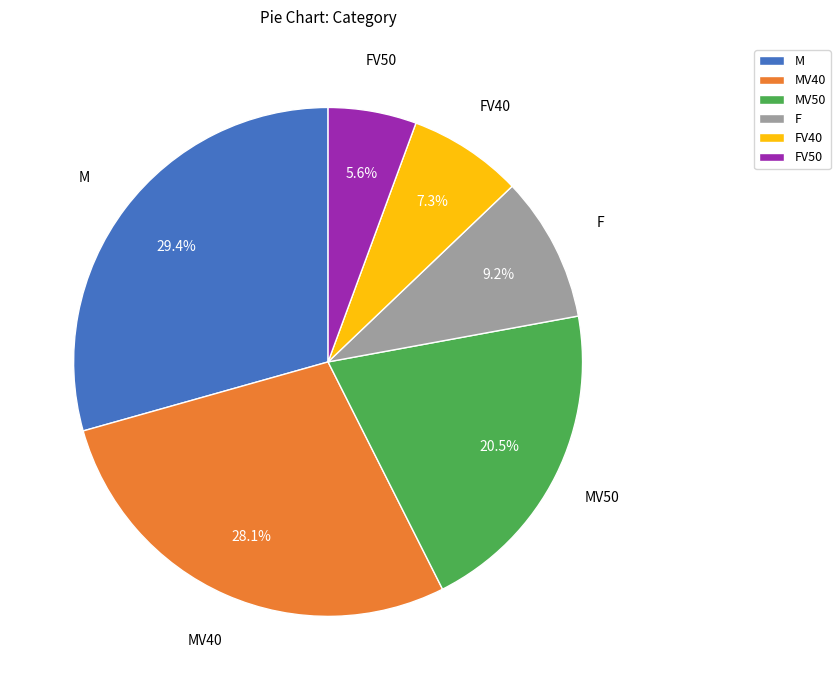

Is FV50 the majority of the pie?

No